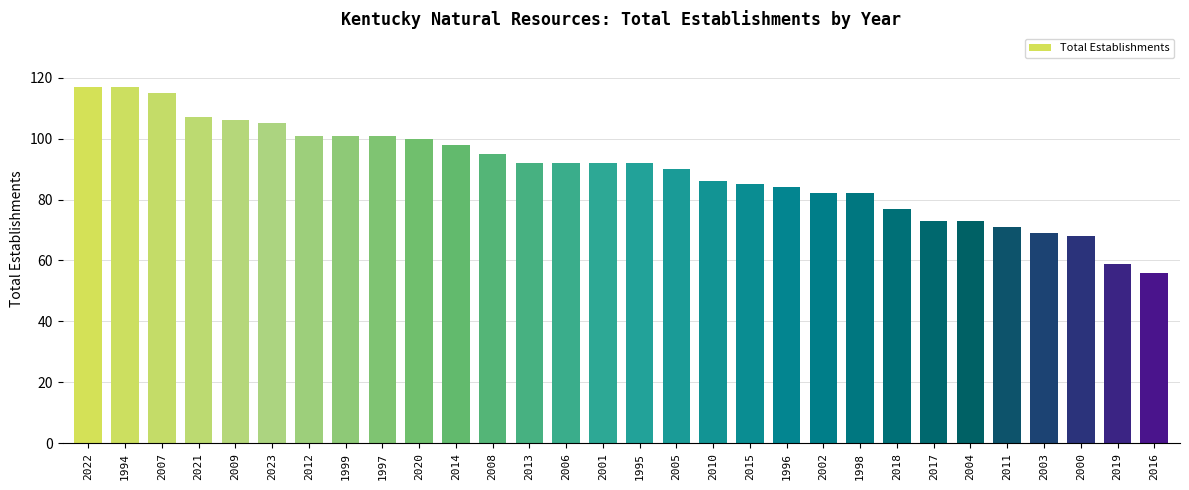

What is the value of the 11th bar from the left?

98